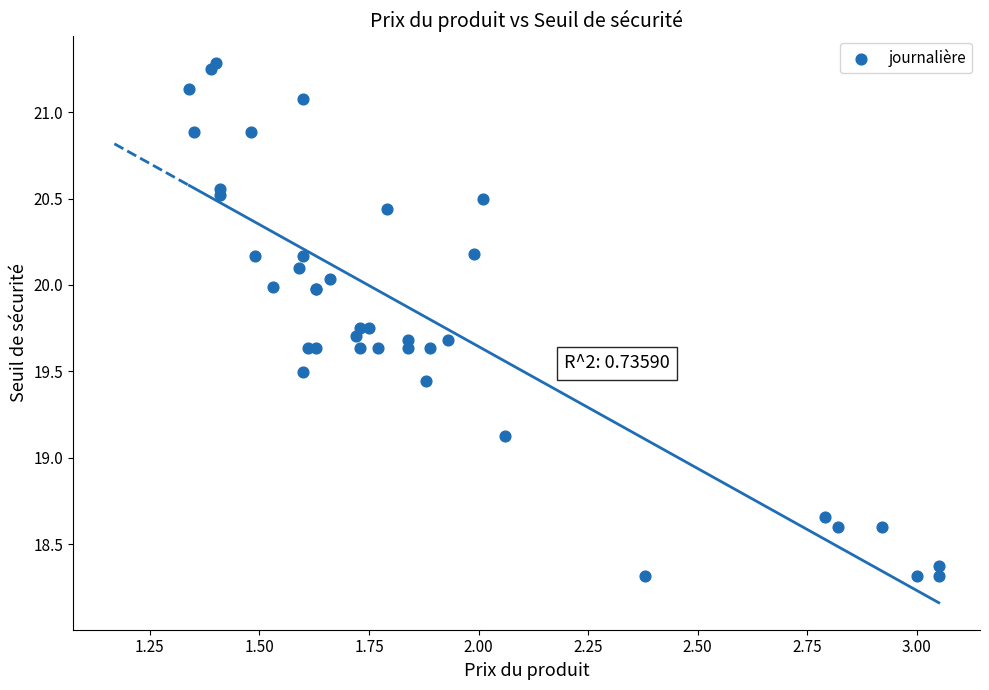

What Y value in the scatter plot is closest to 19?

19.1